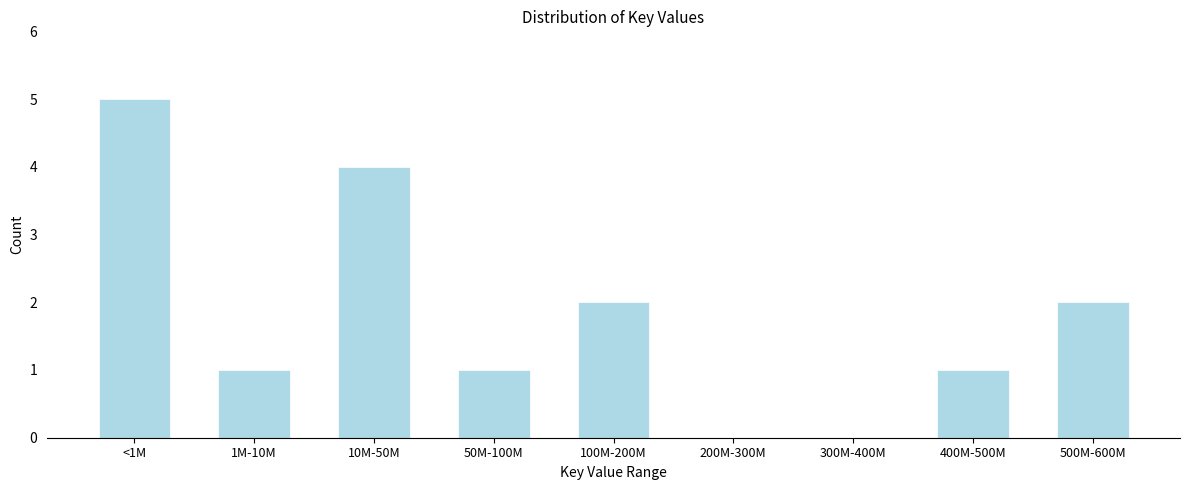

Reading left to right, what are all the values shown in this chart?

<1M=5	1M-10M=1	10M-50M=4	50M-100M=1	100M-200M=2	200M-300M=0	300M-400M=0	400M-500M=1	500M-600M=2